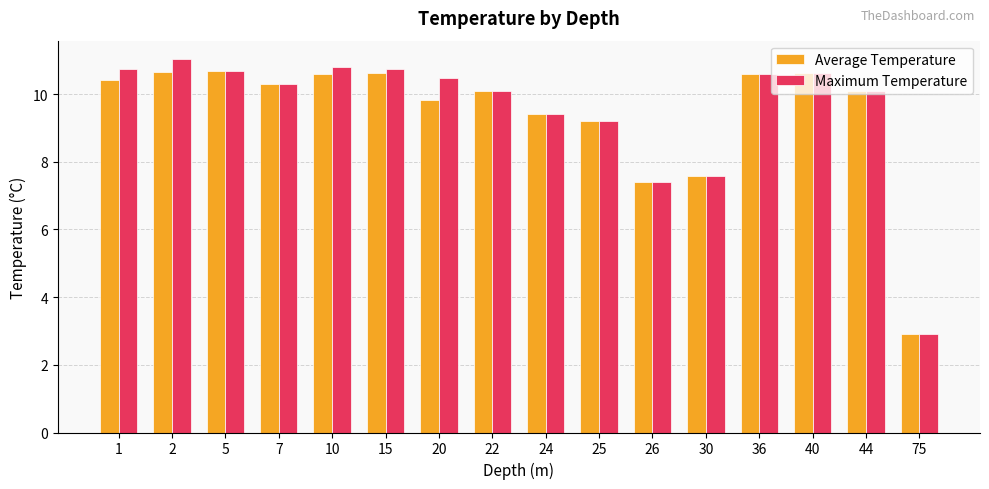

At which label does Maximum Temperature first exceed 10?

1